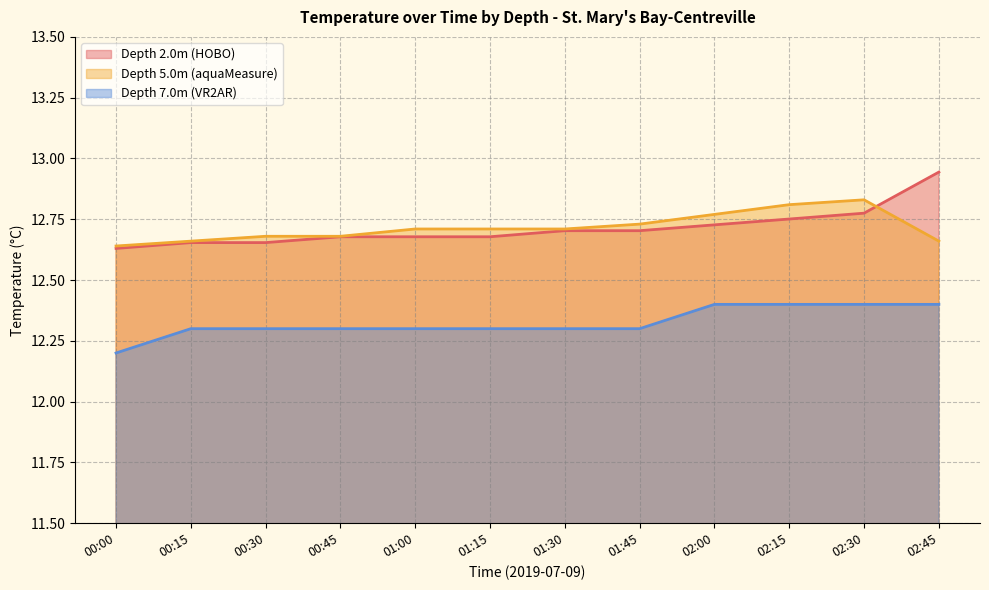

What is the maximum value for Depth 7.0m (VR2AR)?

12.4